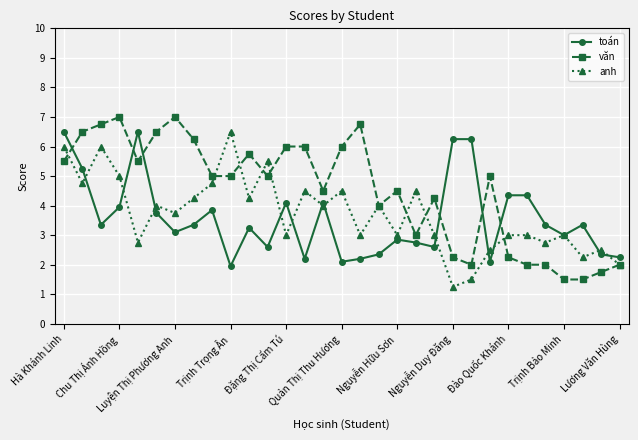

What is the highest value of the anh series?

6.5